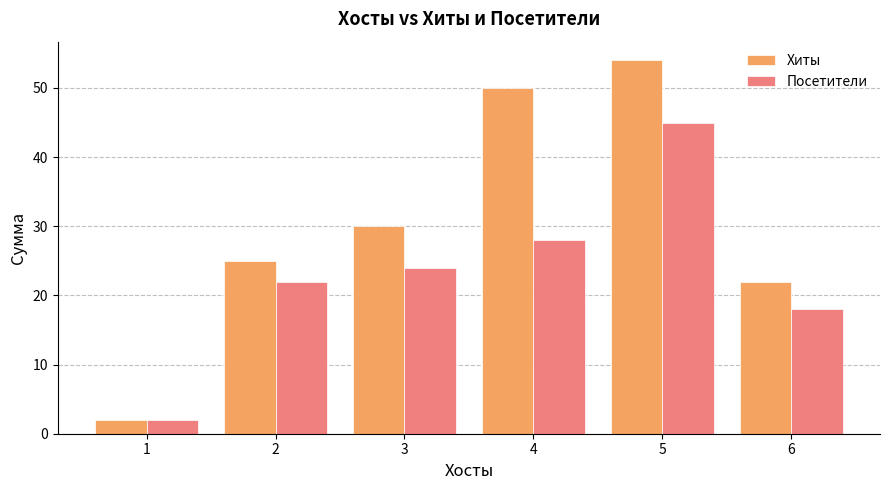

Is it true that Посетители equals 18 at 6?

True